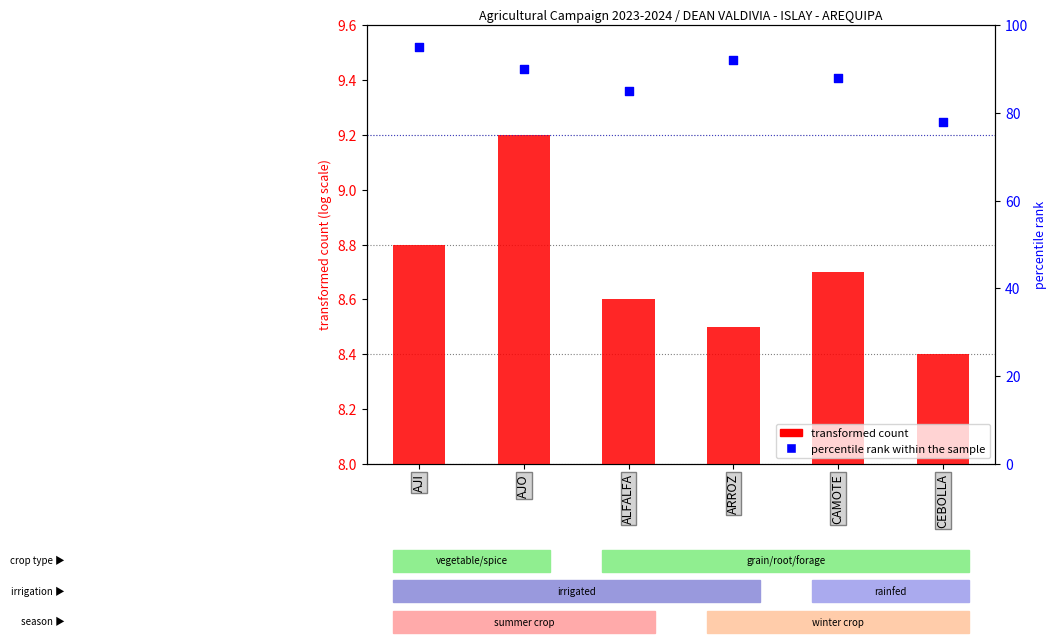

At how many categories does at least one series exceed 63?

6